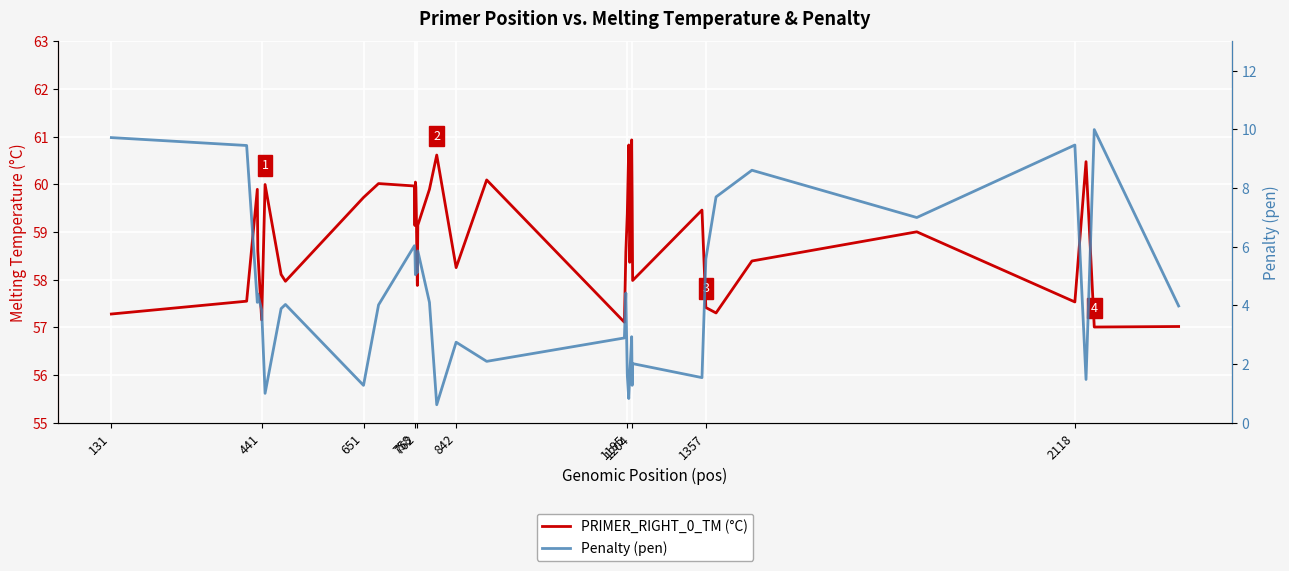

True or false: PRIMER_RIGHT_0_TM (°C) has more than 0 interior local peaks.

True